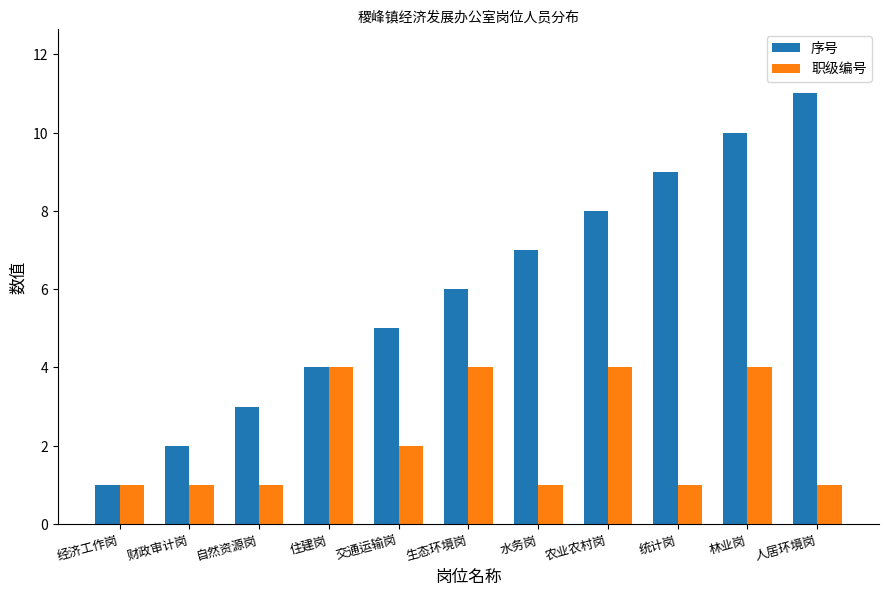

Which series has the widest spread of values?

序号